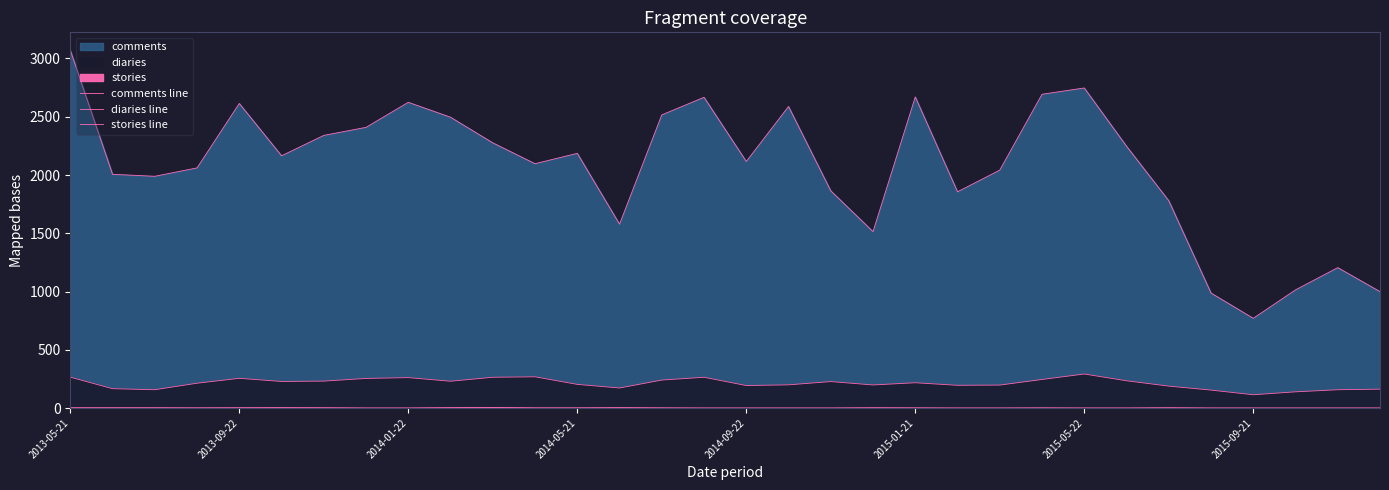

What is the difference between the comments line values at 22 and 14?

474